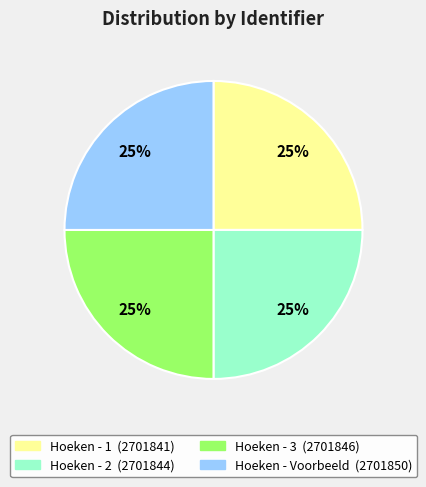

To the nearest percent, what percentage of the pie is Hoeken - Voorbeeld?

25%